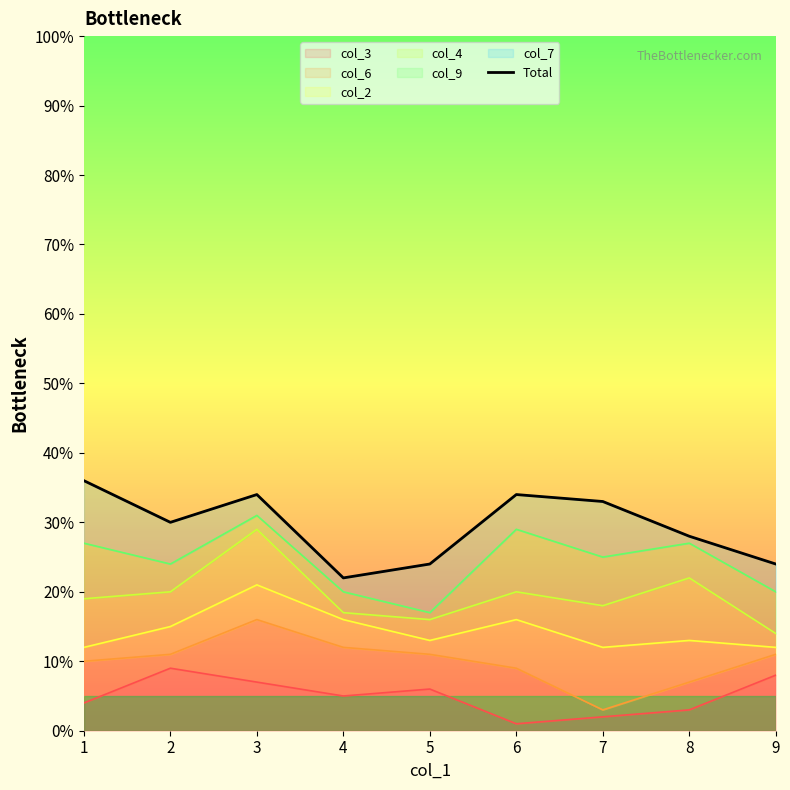

True or false: the data shows 1.0 at 2.

False